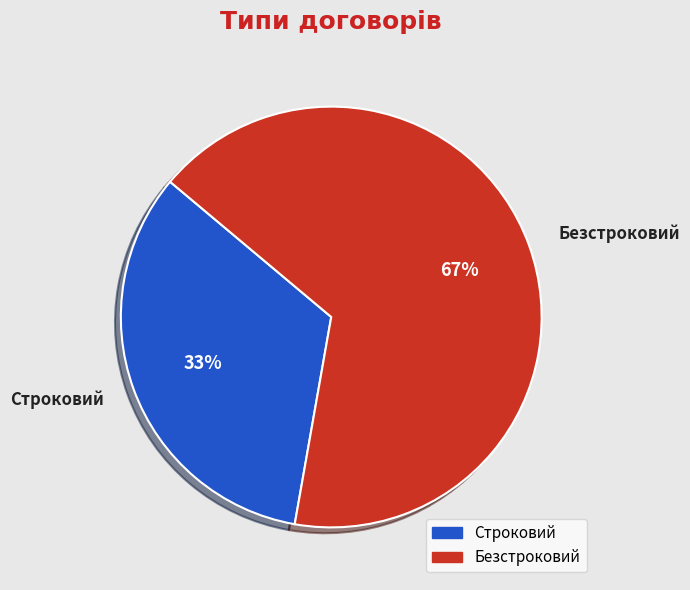

To the nearest percent, what is the average slice percentage?

50%